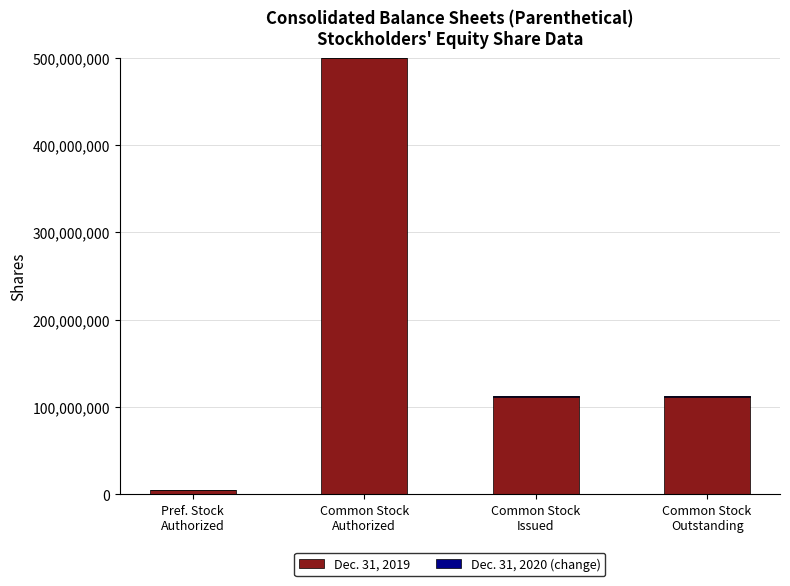

Rank the series by their maximum value, from highest to lowest.

Dec. 31, 2019, Dec. 31, 2020 (change)